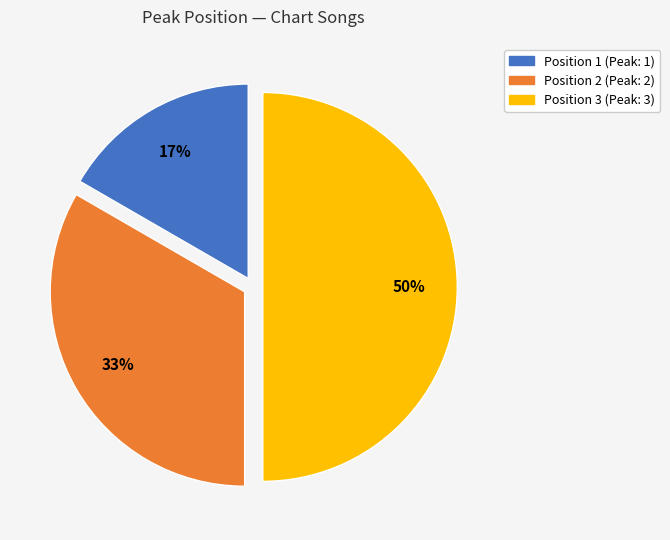

To the nearest percent, what percentage of the pie is Position 3 (Peak: 3)?

50%